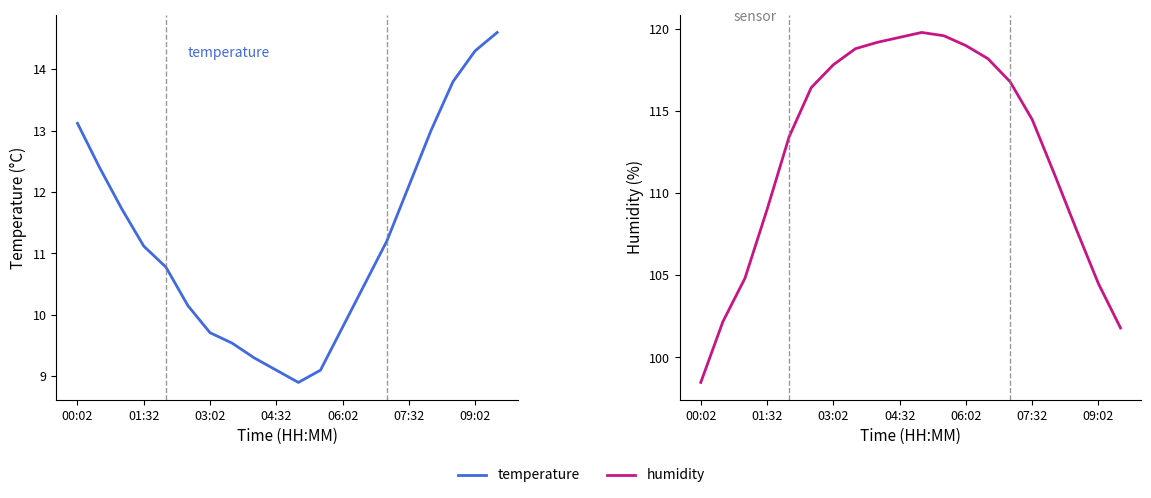

True or false: temperature and humidity cross at least once.

False